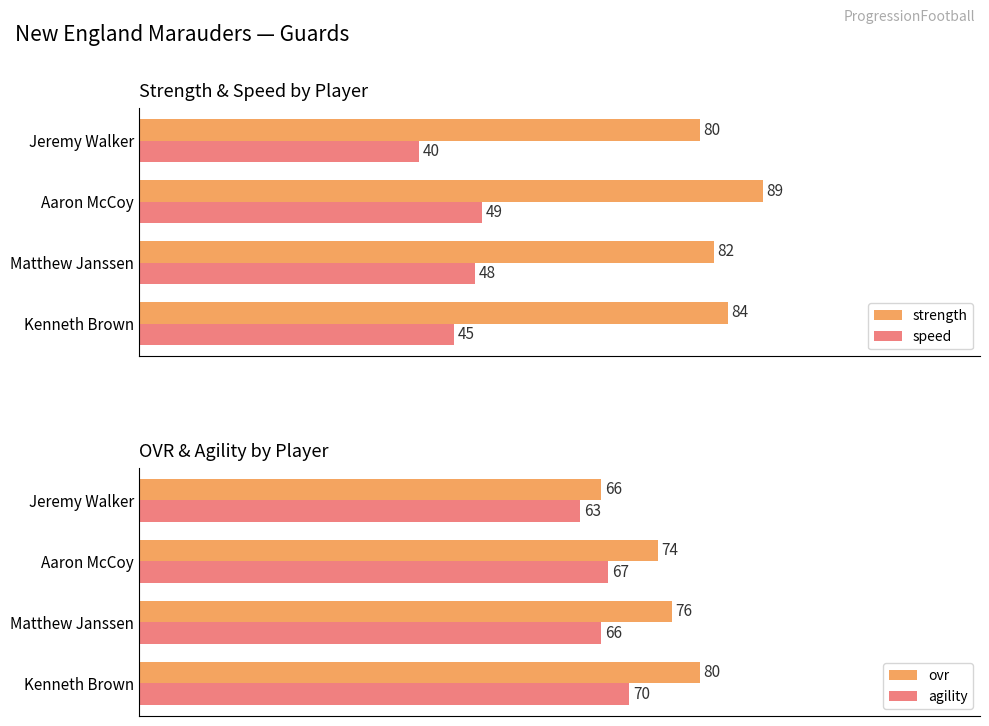

Rank the categories by strength value from highest to lowest.

Aaron McCoy, Kenneth Brown, Matthew Janssen, Jeremy Walker